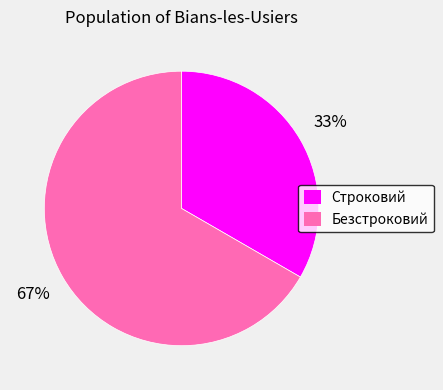

Which slice is the largest?

Безстроковий